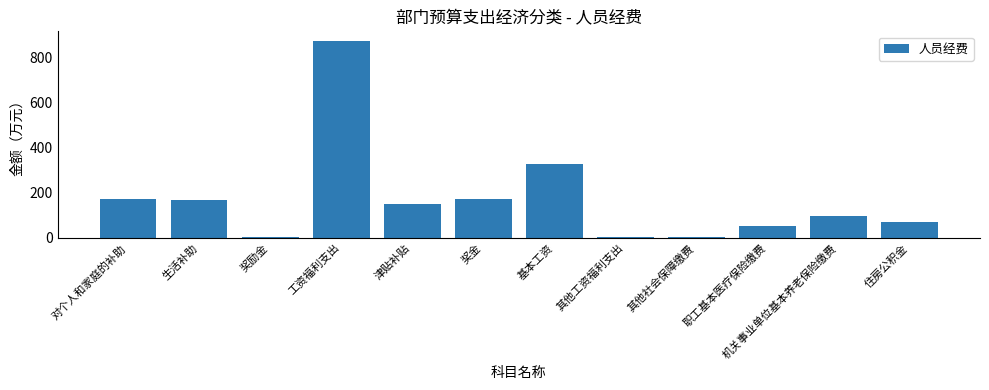

Read the value at 生活补助.

169.2